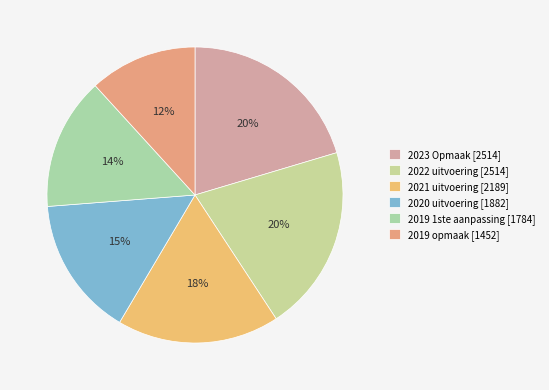

To the nearest percent, what is the difference between the 2021 uitvoering and 2019 opmaak slice percentages?

6%